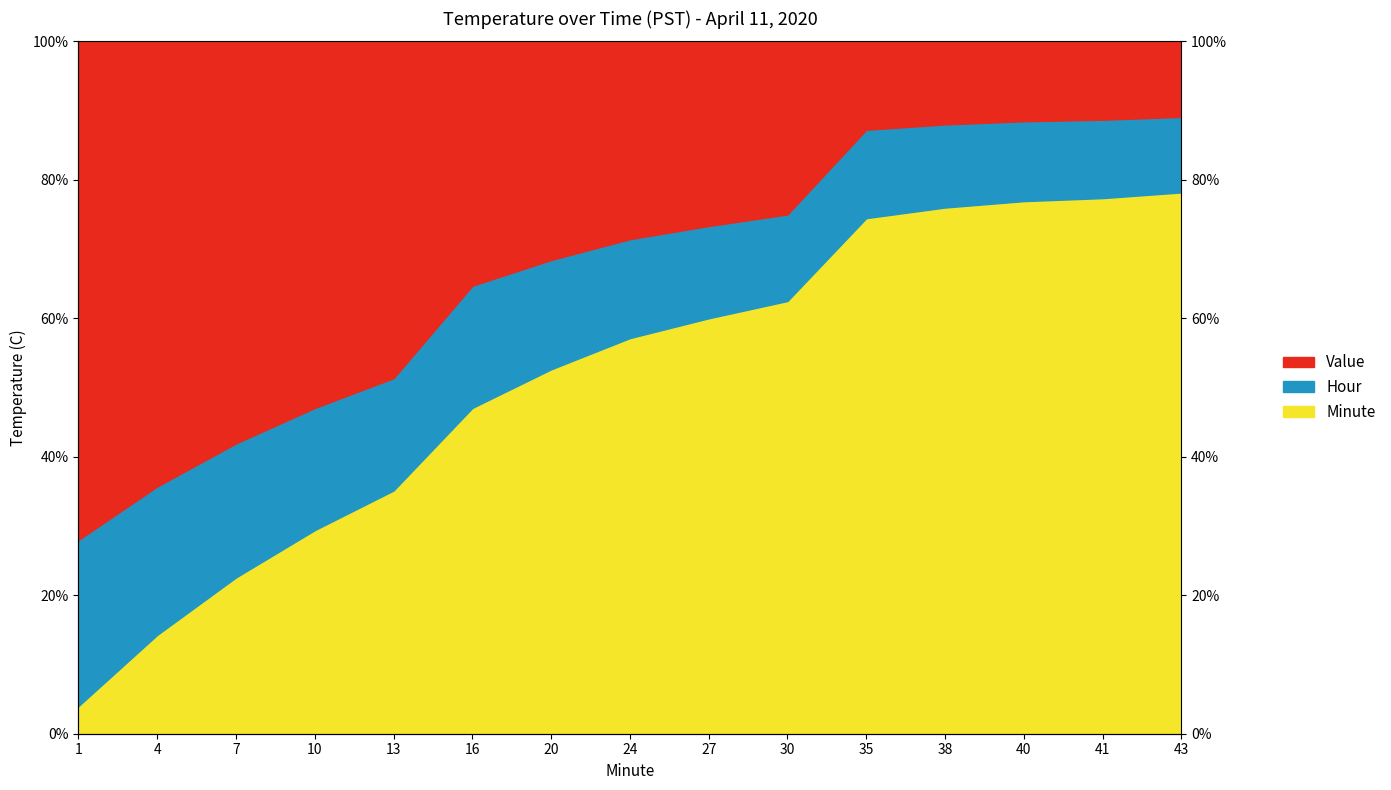

Count the number of data series in this chart.

3